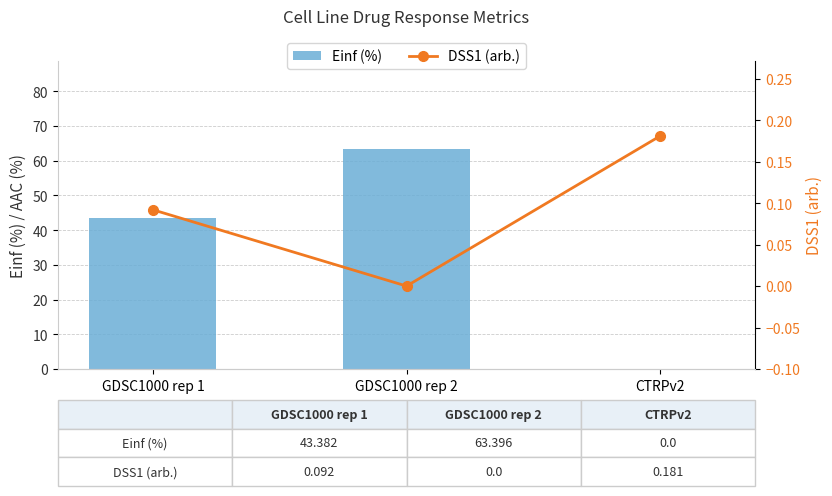

Rank the series by their maximum value, from highest to lowest.

Einf (%), DSS1 (arb.)